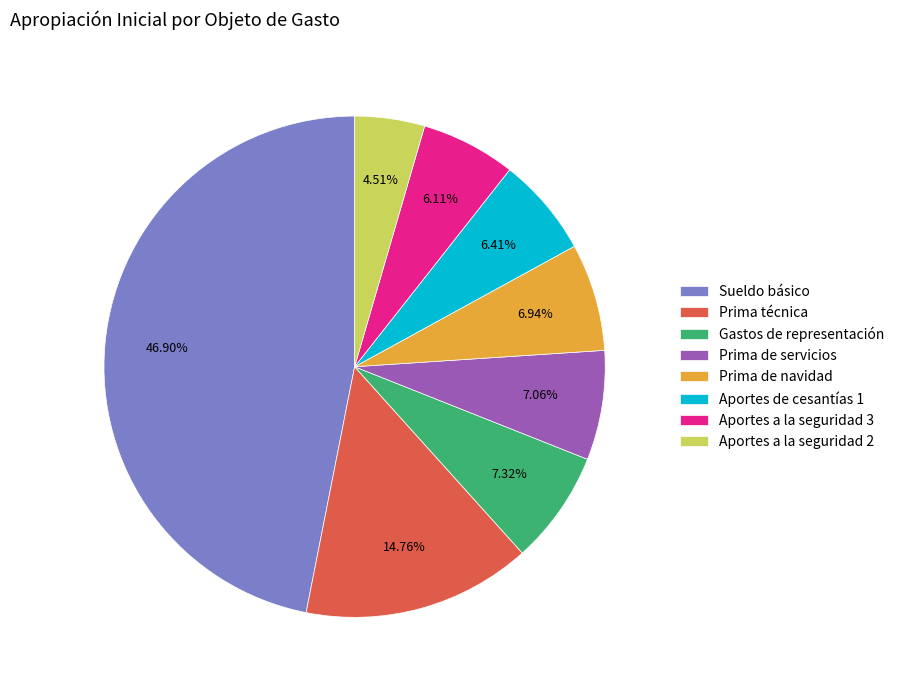

What is the largest slice in the pie chart?

Sueldo básico